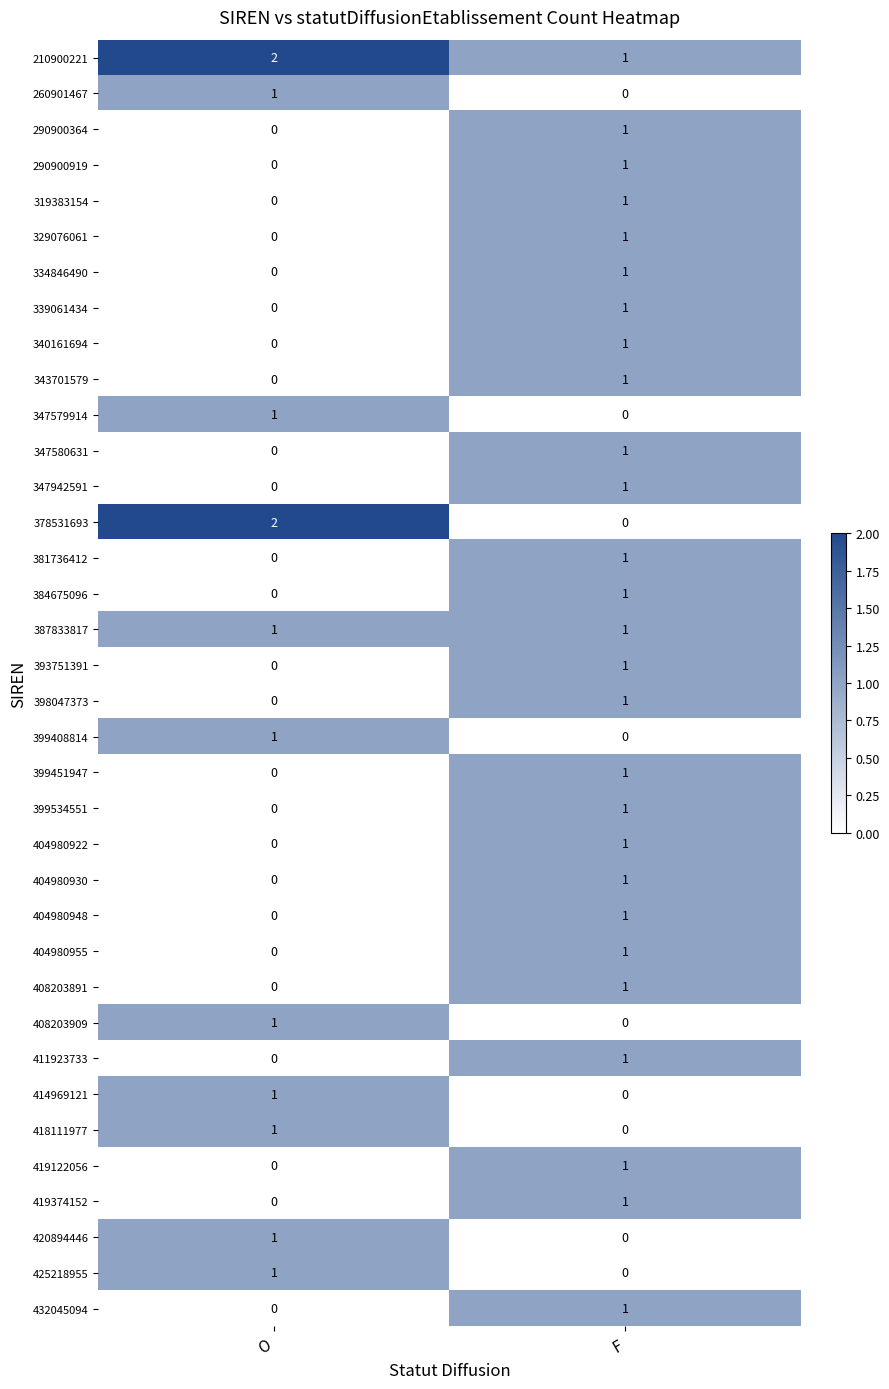

At which label does 399534551 reach its minimum?

O